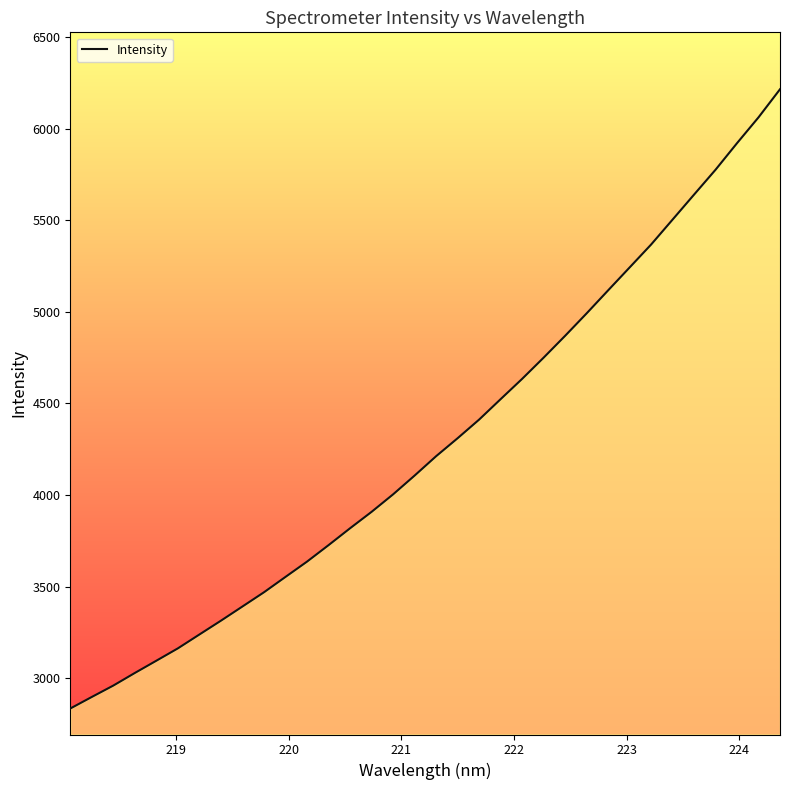

What is the maximum value shown in the chart?

6214.4